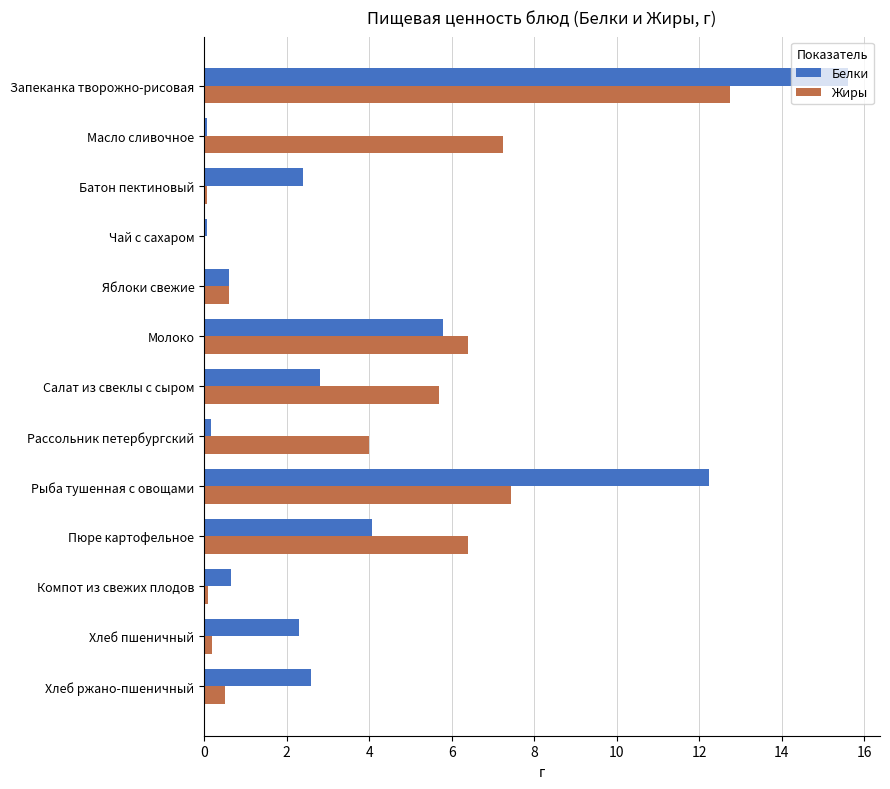

What is the greatest value displayed?

15.6